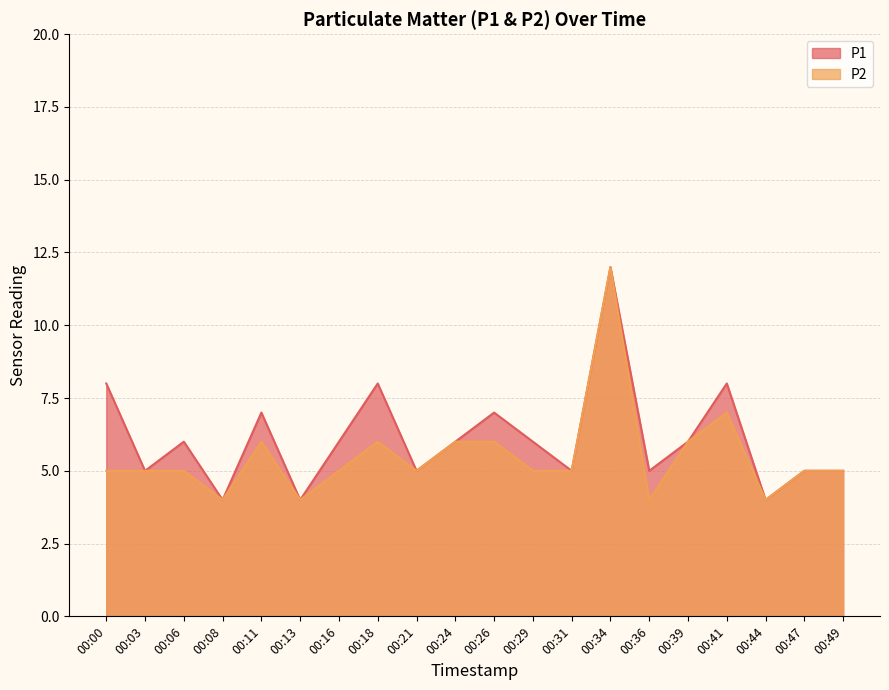

Rank the series by their maximum value, from highest to lowest.

P1, P2